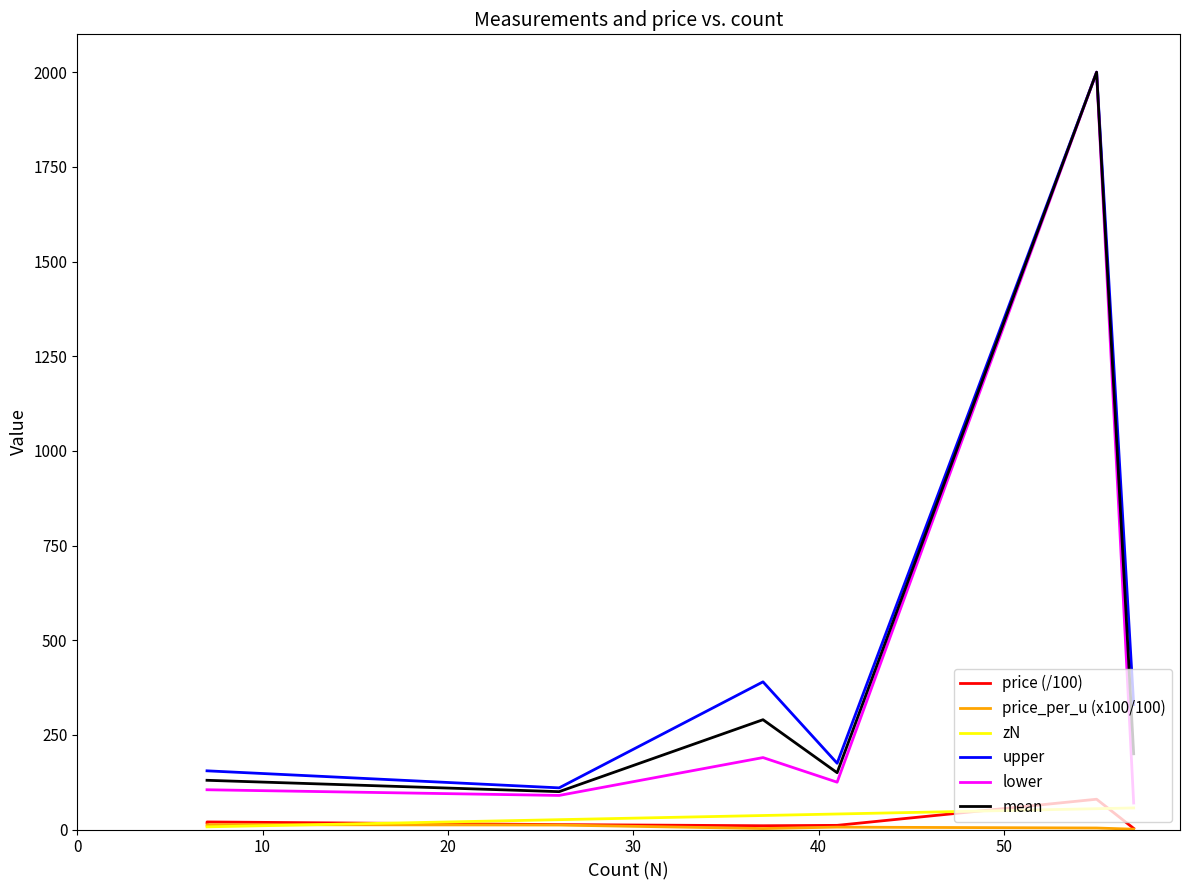

In lower, how many points are higher than both neighbors (excluding endpoints)?

2